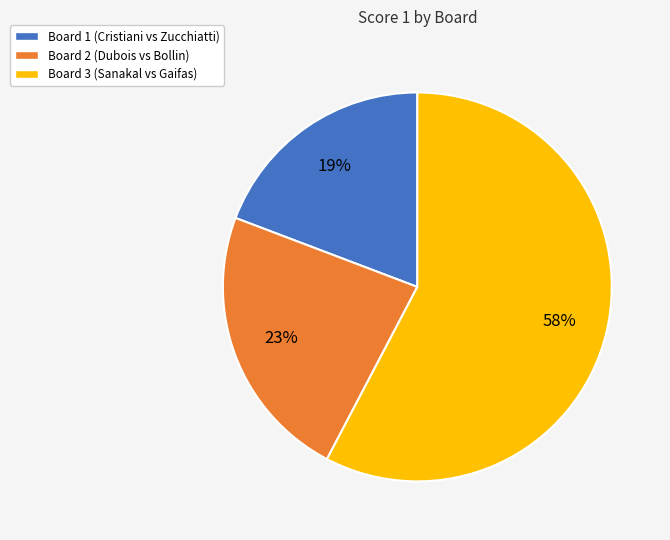

To the nearest percent, what percentage of the pie is Board 2?

23%